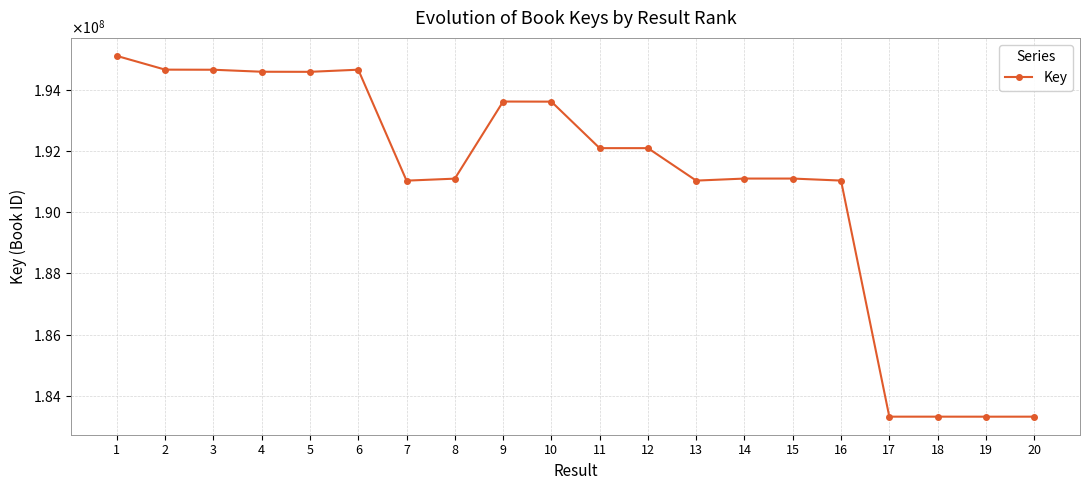

Reading right to left, list all the values displayed in this chart.

20=183315800	19=183315298	18=183315865	17=183316045	16=191037424	15=191103339	14=191103192	13=191036502	12=192098333	11=192098278	10=193618914	9=193622296	8=191100573	7=191035102	6=194663845	5=194593993	4=194596821	3=194662414	2=194665606	1=195114189